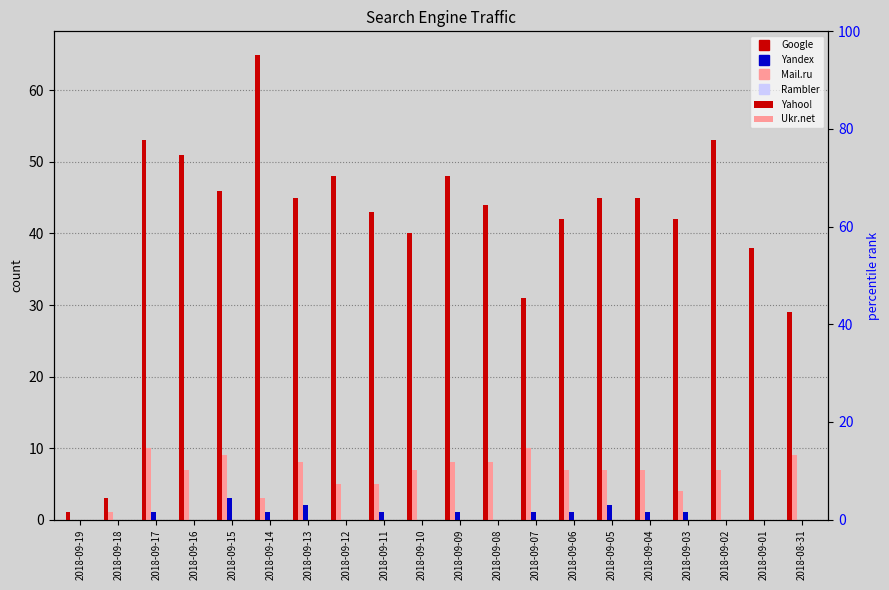

What position from the right is 2018-09-11?

12